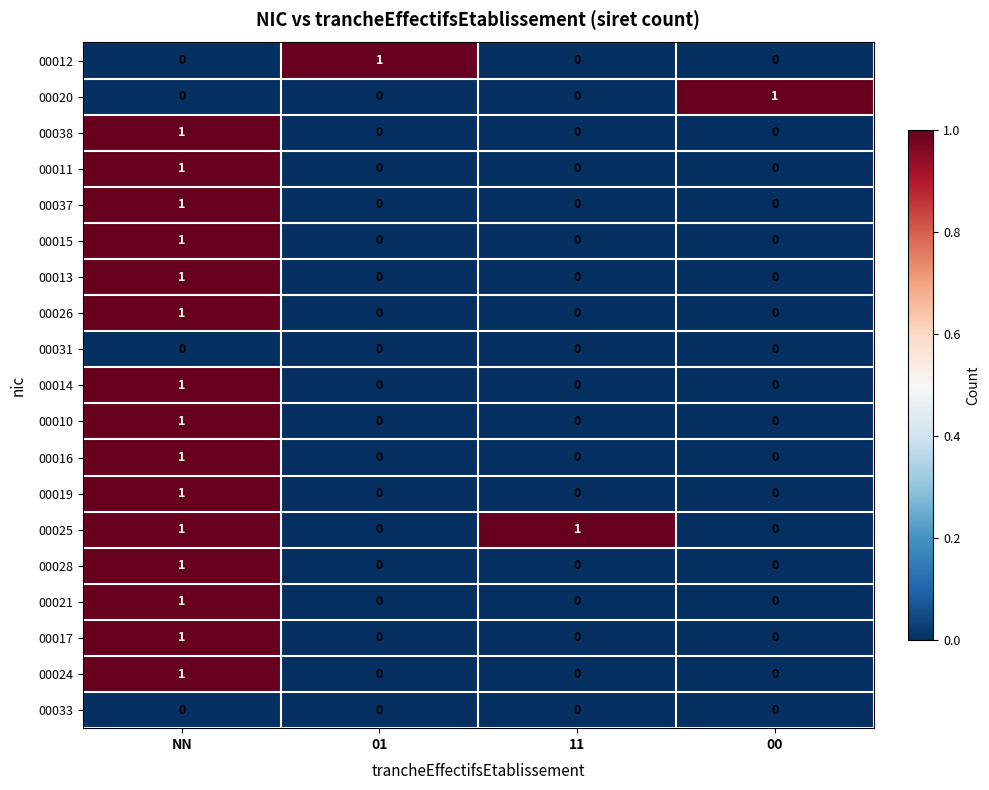

At which category is the sum across all series the highest?

NN